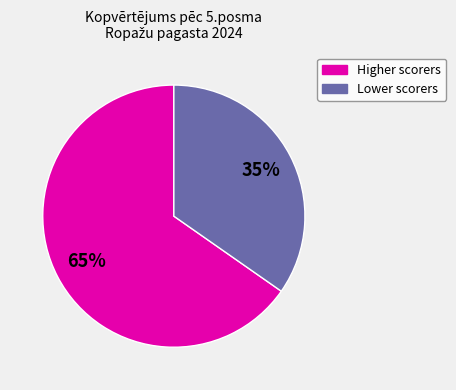

Does any single category account for the majority?

Yes